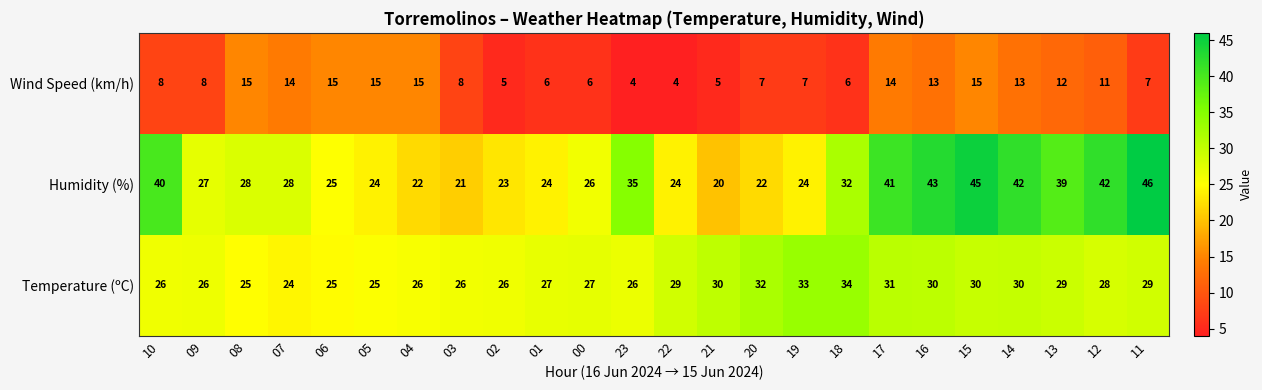

The Temperature (ºC) series shows 11 at 14. True or false?

False